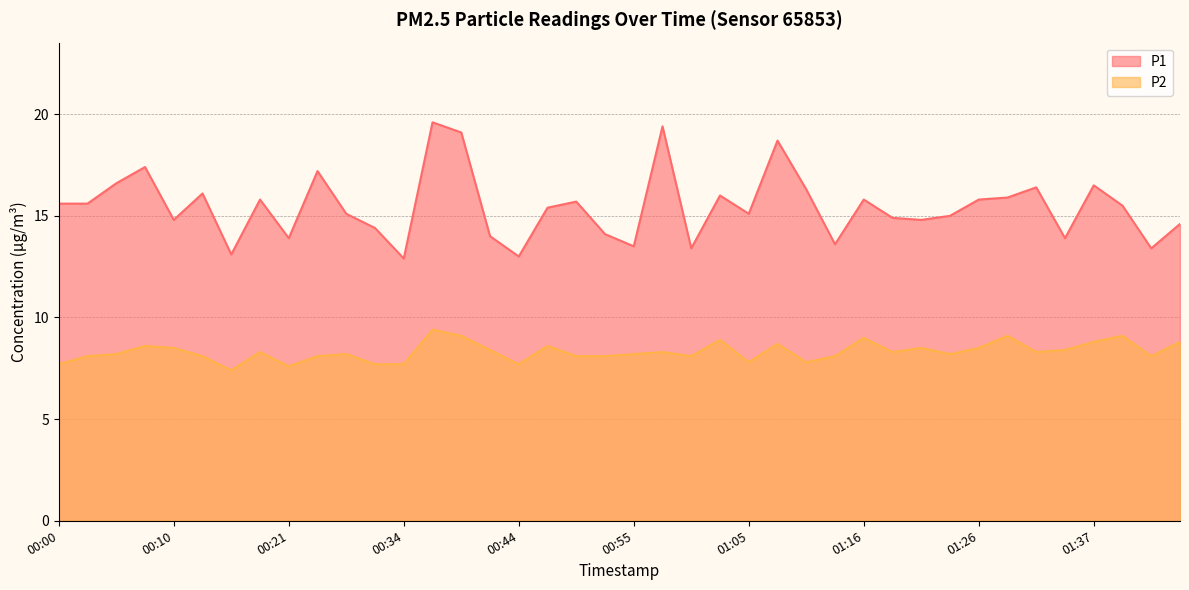

List the series in order of their overall mean, lowest first.

P2, P1